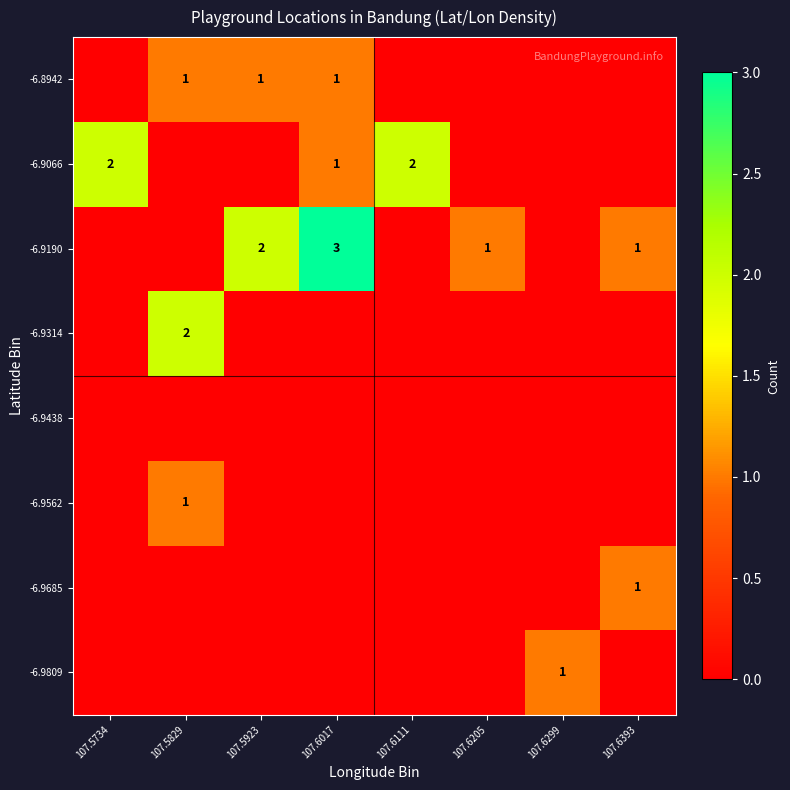

Is it true that -6.9190 equals 2 at 107.5923?

True